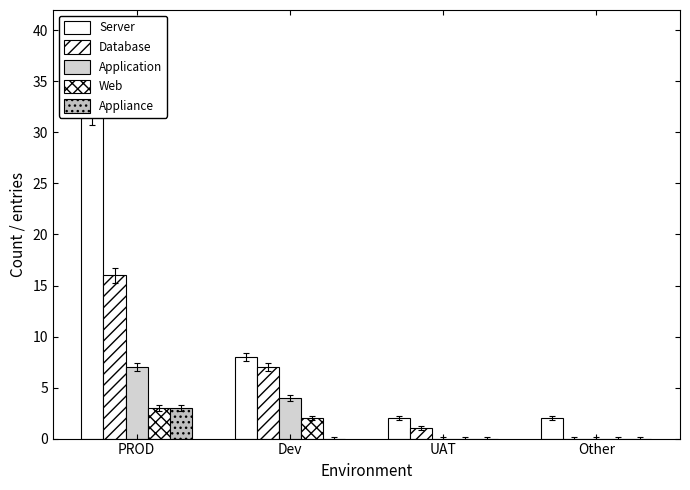

What is the average value of the Application series?

3